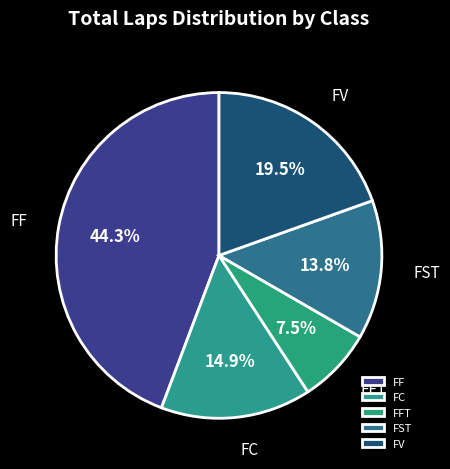

What is the smallest slice in the pie chart?

FFT